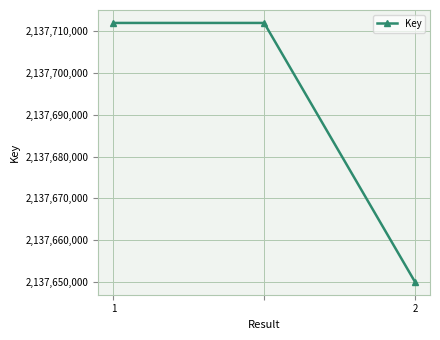

What is the average value?

2137691332